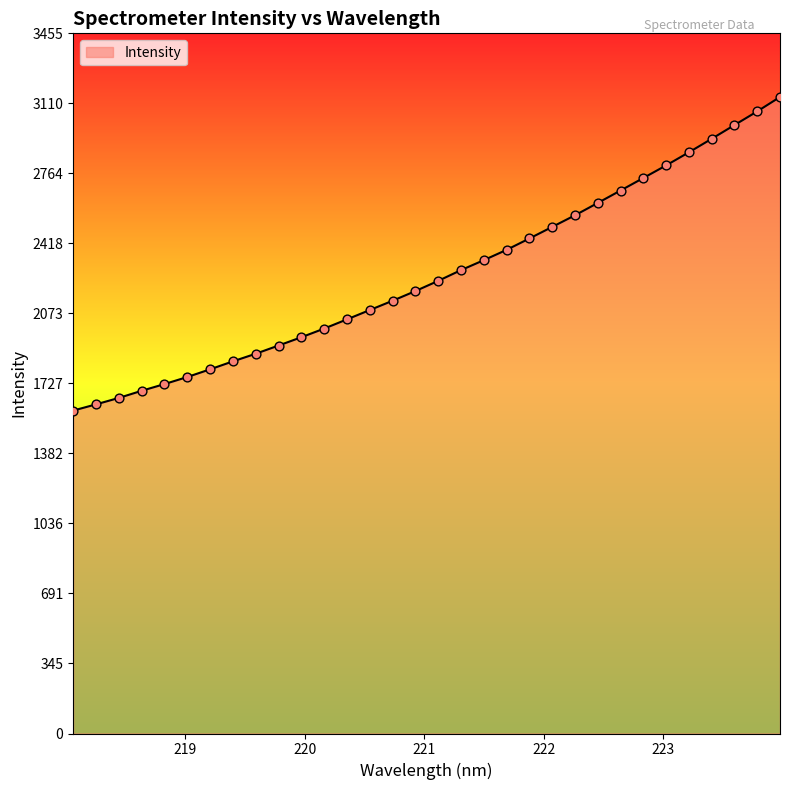

What is the greatest value displayed?

3141.6